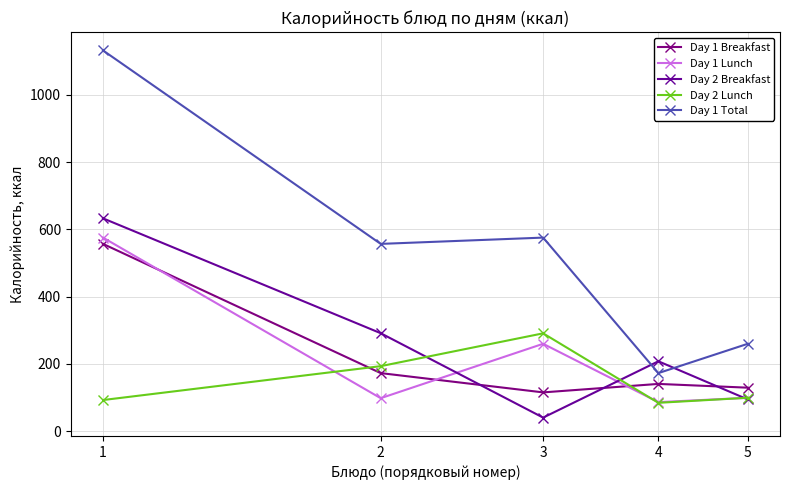

Does the chart display data point markers on the line(s)?

Yes